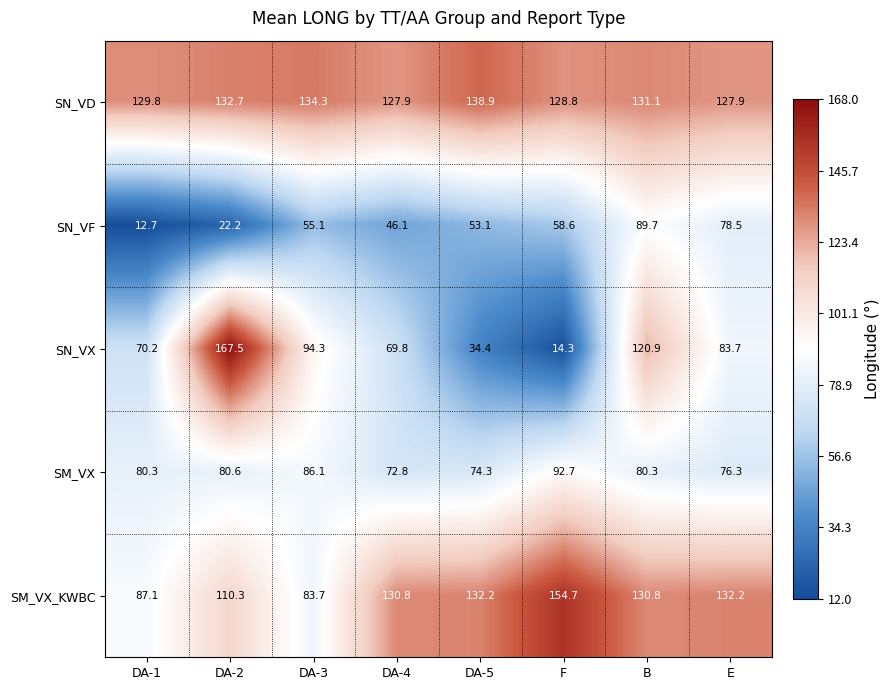

What is the maximum value shown in the chart?

167.5